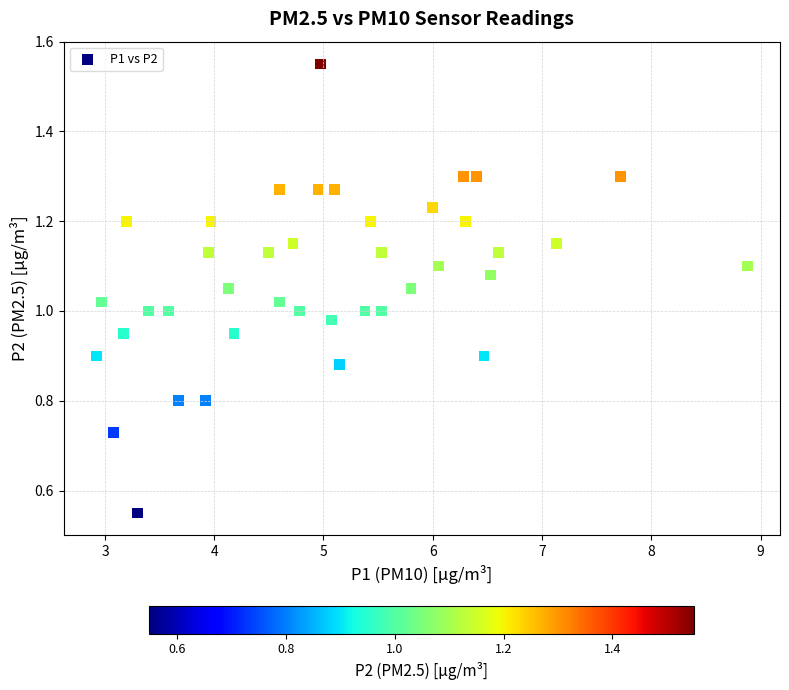

What is the range of X values (max minus min)?

6.0